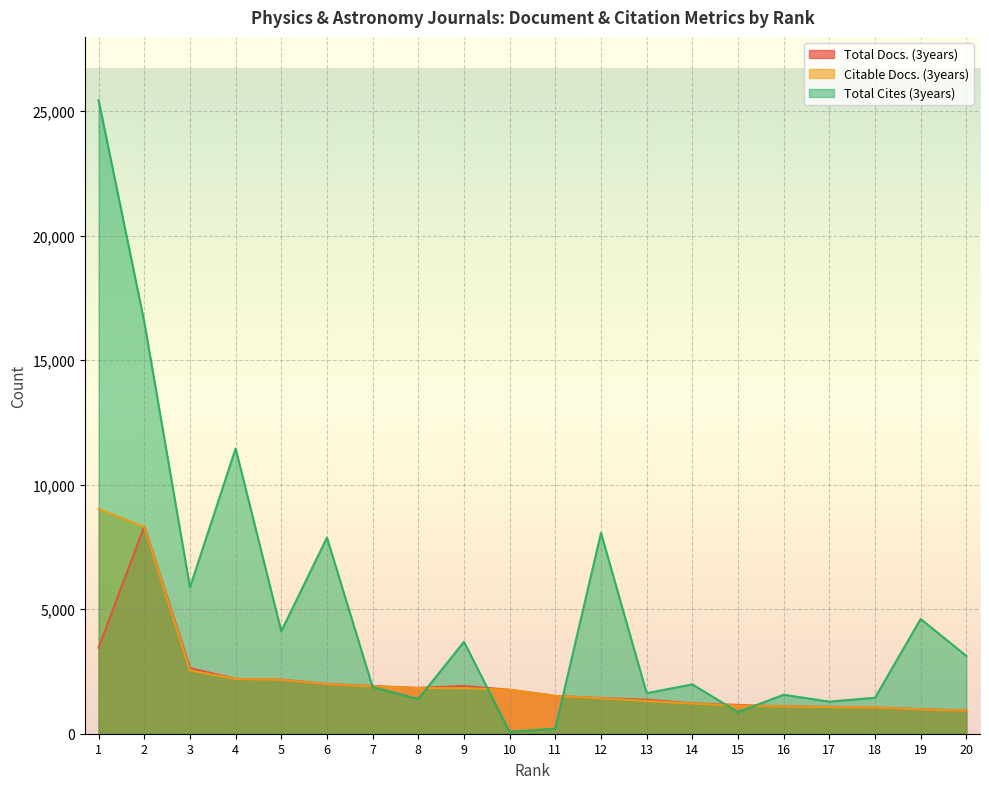

True or false: Total Cites (3years) and Citable Docs. (3years) cross at least once.

True